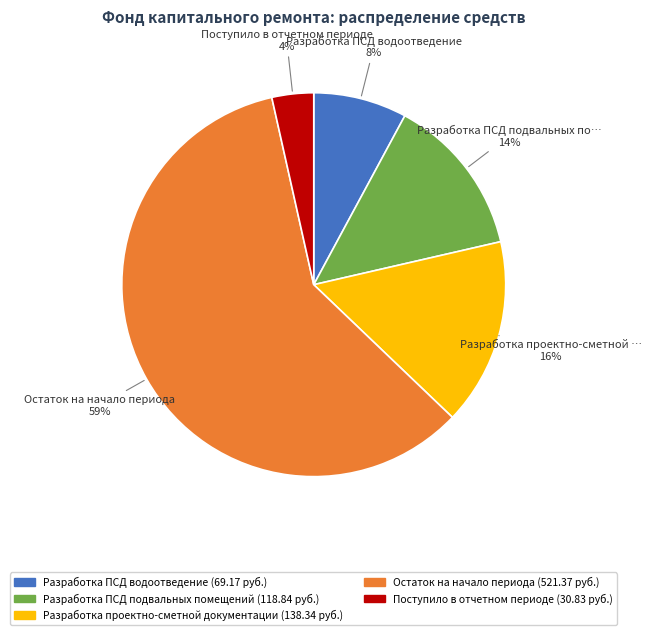

Is there a majority slice in this chart?

Yes